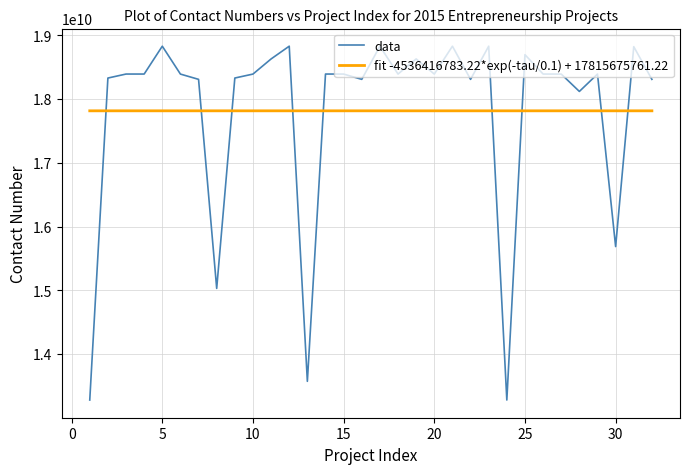

List the series in order of their peak value, highest first.

data, fit -4536416783.22*exp(-tau/0.1) + 17815675761.22